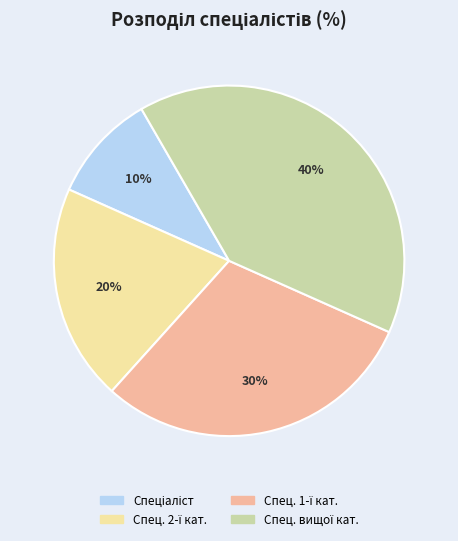

Is there a majority slice in this chart?

No